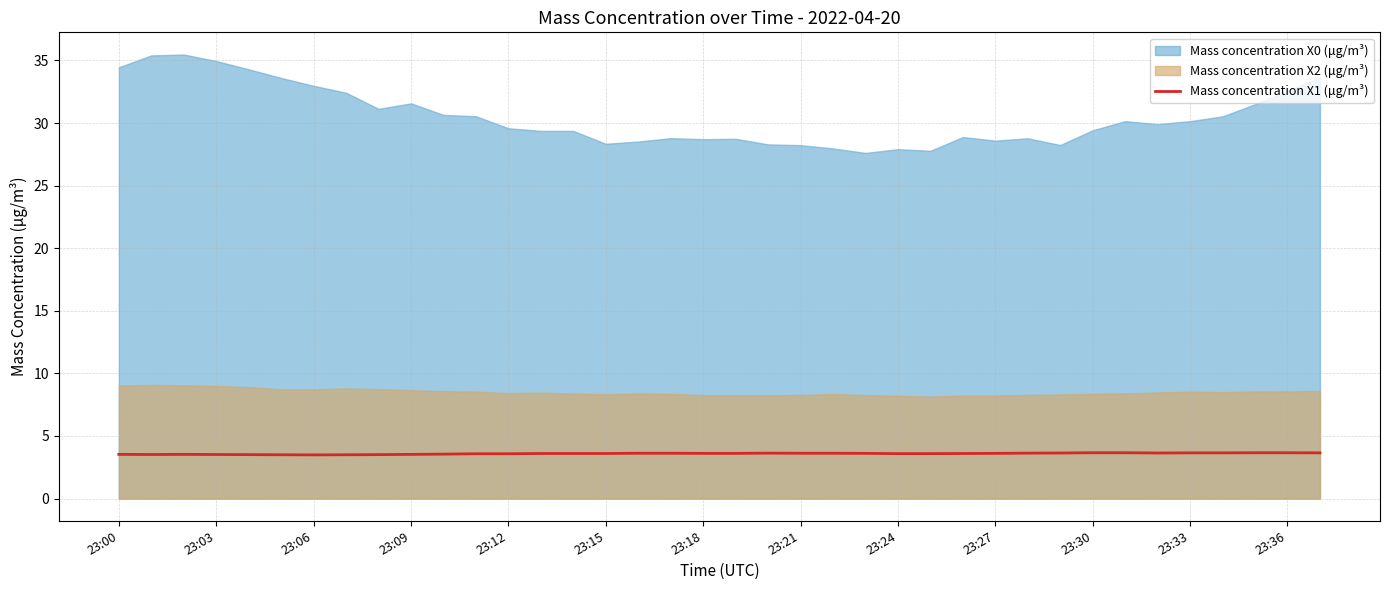

What is the maximum value for Mass concentration X1 (μg/m³)?

3.7